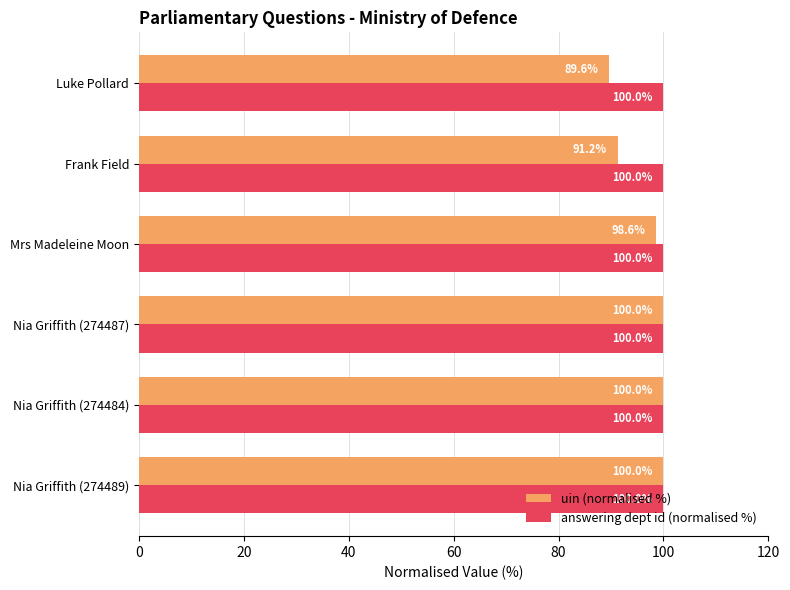

What is the average value of the uin (normalised %) series?

96.6